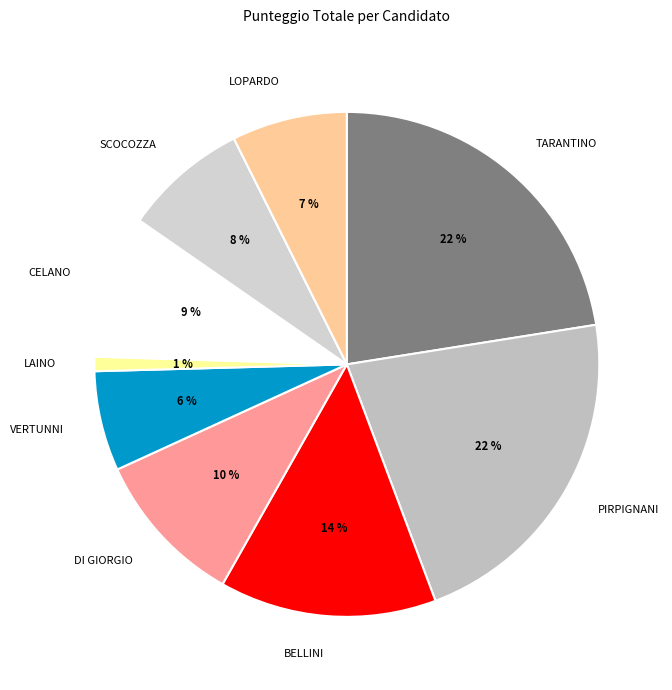

To the nearest percent, what is the average slice percentage?

11%